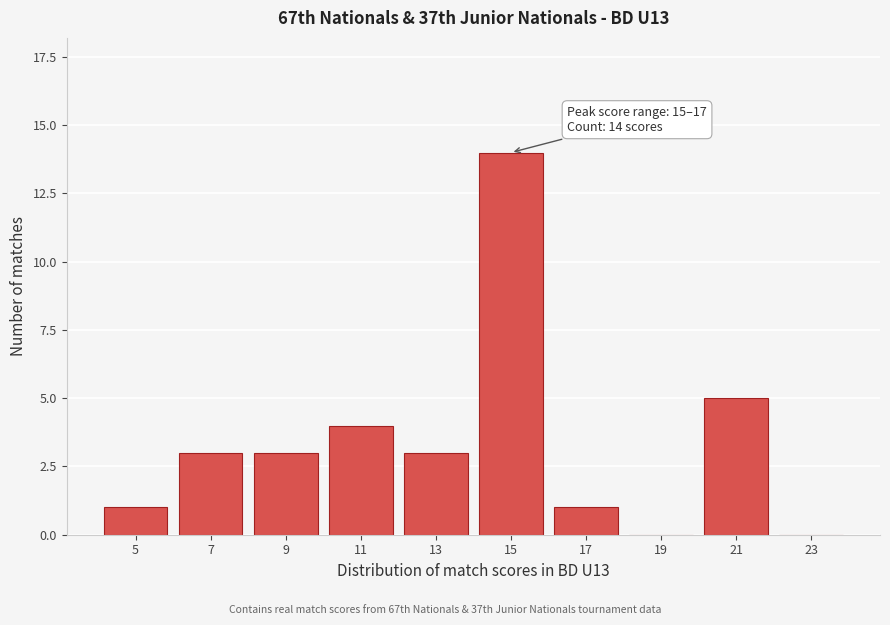

Reading left to right, what are all the values shown in this chart?

5=1	7=3	9=3	11=4	13=3	15=14	17=1	19=0	21=5	23=0